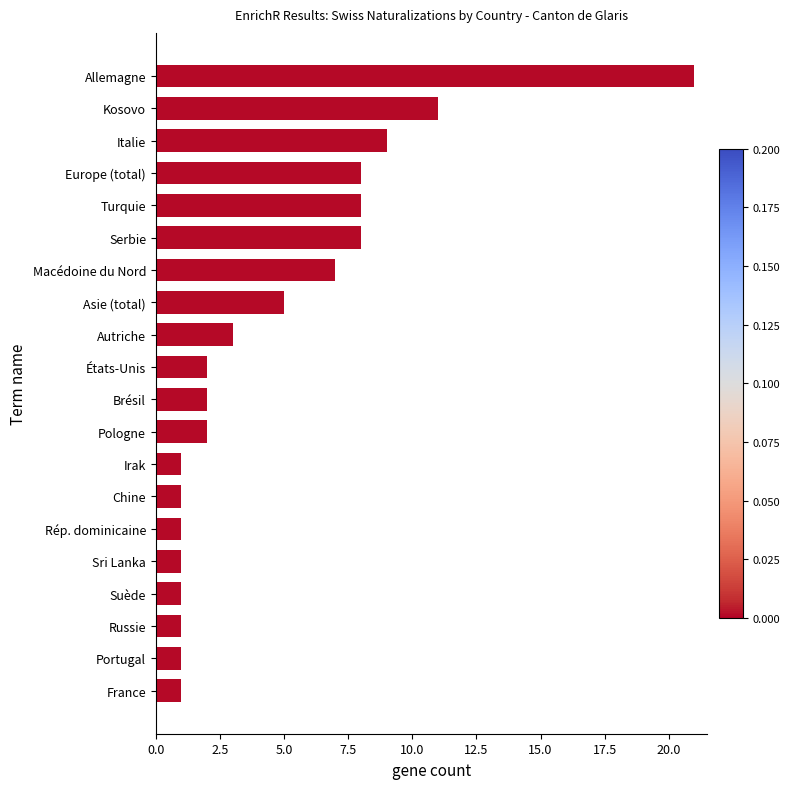

What is the average value?

5